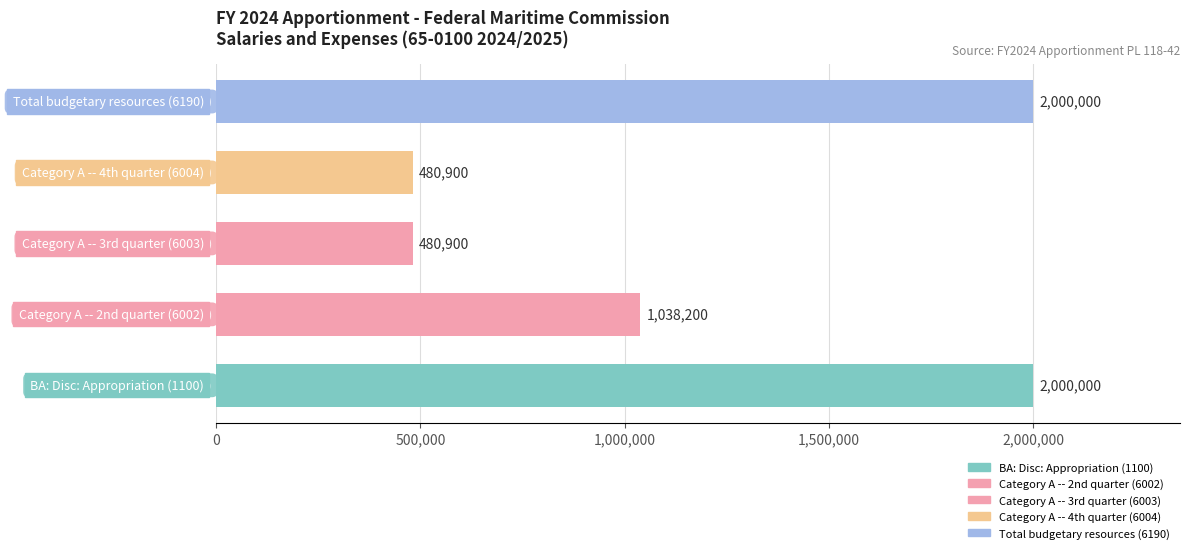

What is the sum of all values?

6000000